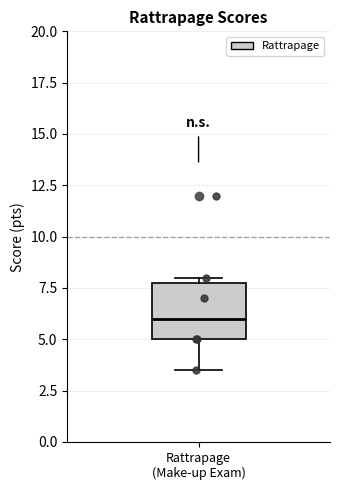

Where is the lower edge of the box for Rattrapage (Make-up Exam) on the y-axis? The values are not printed on the chart, so give them approximately, as read against the axis.

5.0